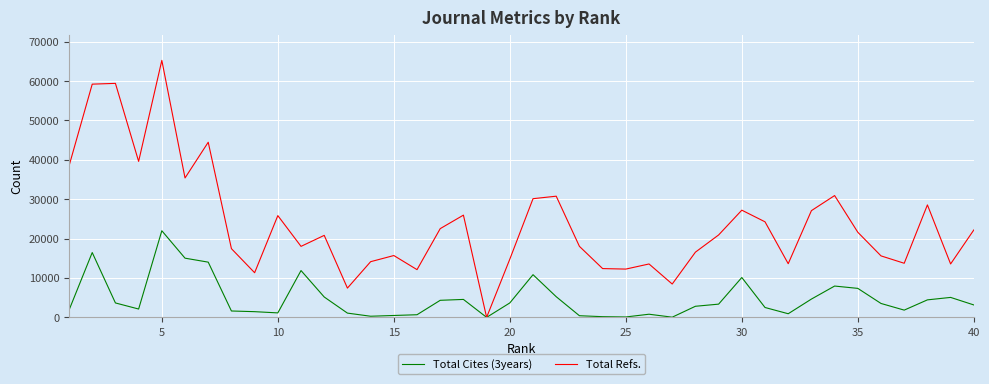

In Total Cites (3years), how many points are lower than both neighbors (excluding endpoints)?

8